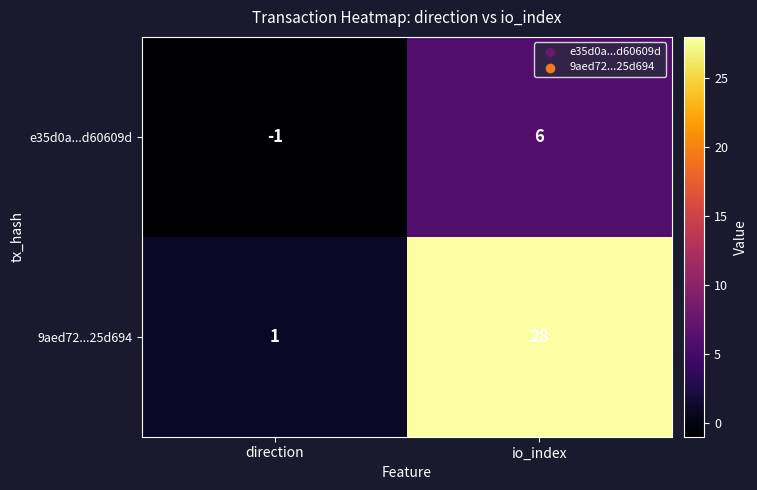

The value of e35d0a...d60609d at direction is 0. True or false?

False